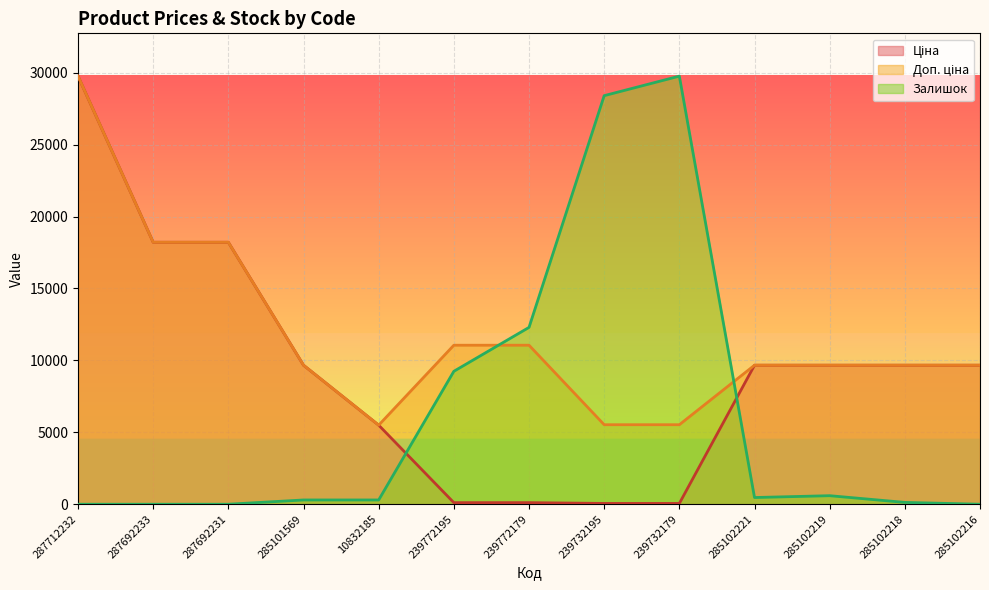

What is the highest value of the Залишок series?

29761.5